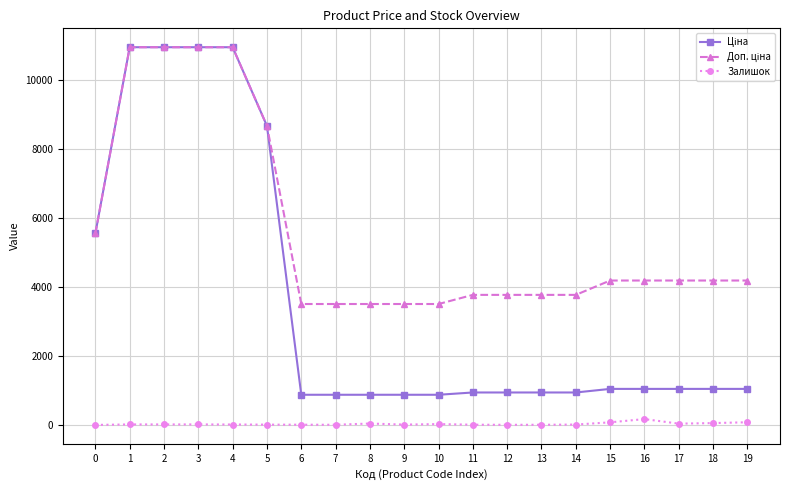

What is the difference between the Залишок values at 0 and 7?

4.0